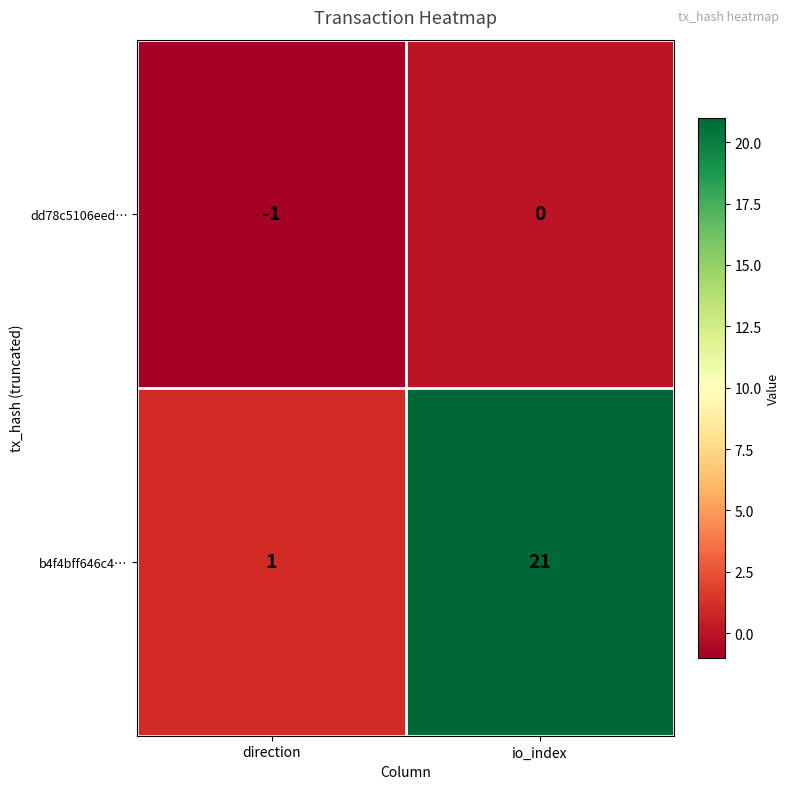

Where is dd78c5106eed… nearest to the value 0?

io_index